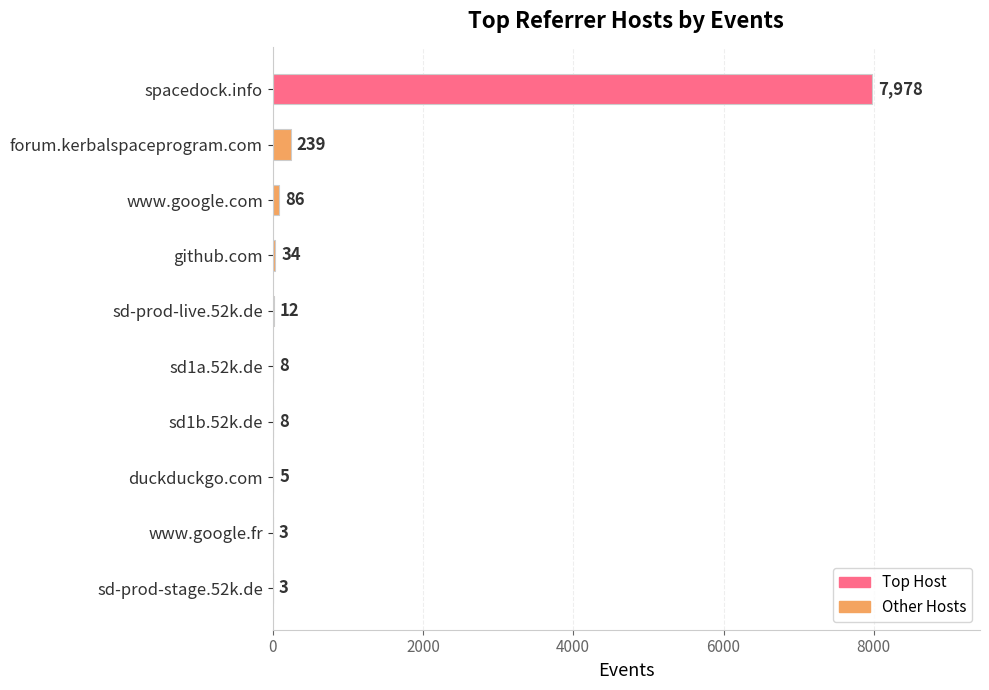

True or false: the data shows 12 at sd-prod-live.52k.de.

True